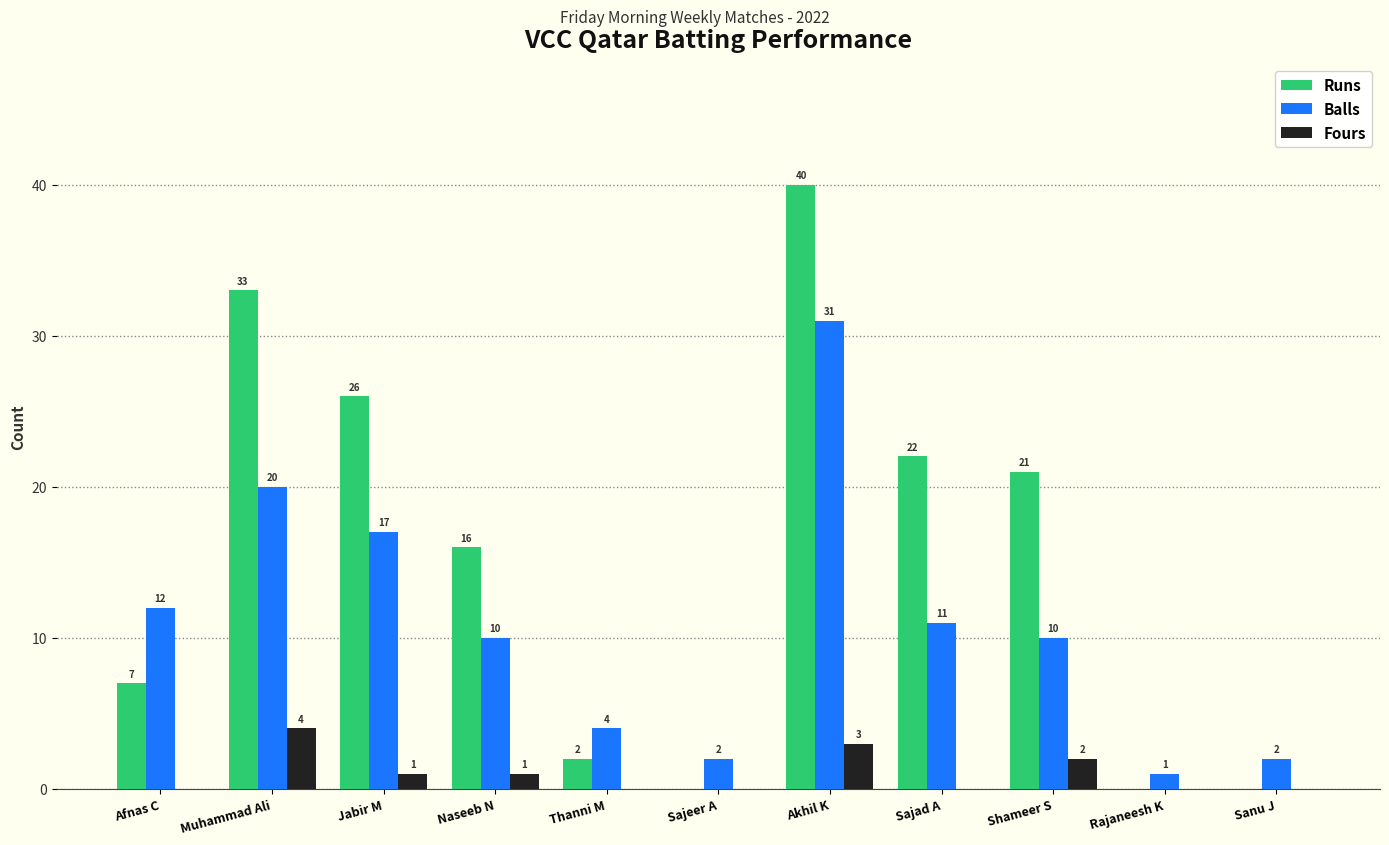

Is the value of Balls at Sajad A greater than the value of Runs at Naseeb N?

No